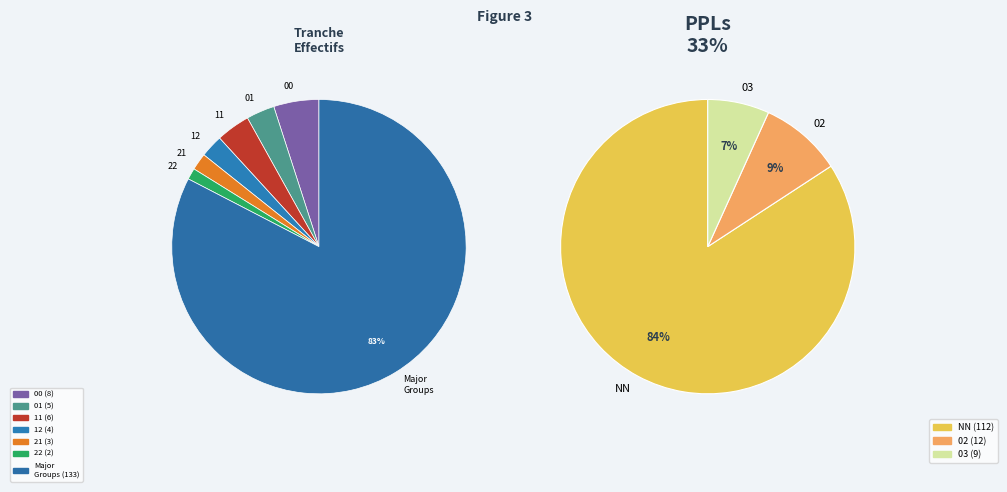

Does NN represent more than half of the total?

Yes